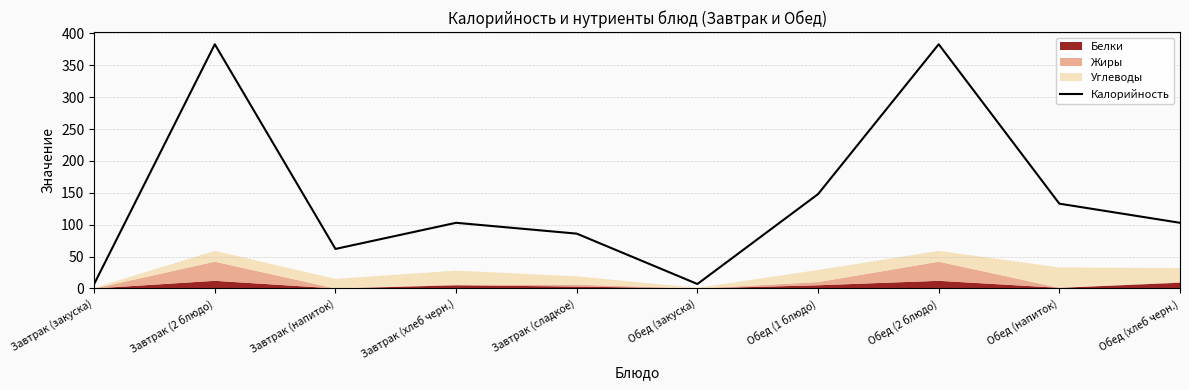

What is the sum of all values?

1415